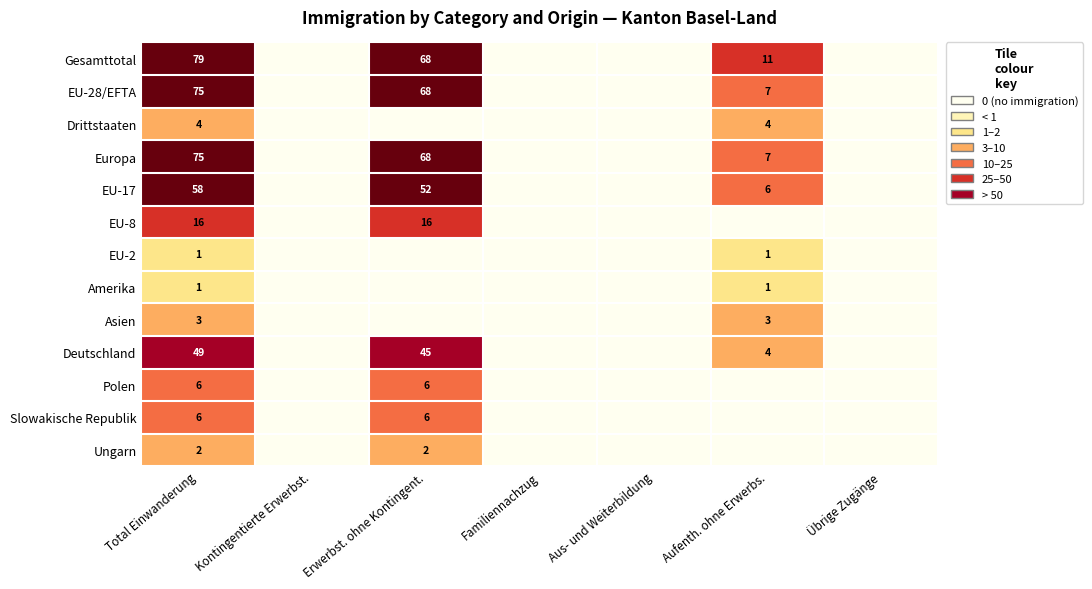

True or false: Slowakische Republik has a value of 8 at Erwerbst. ohne Kontingent..

False